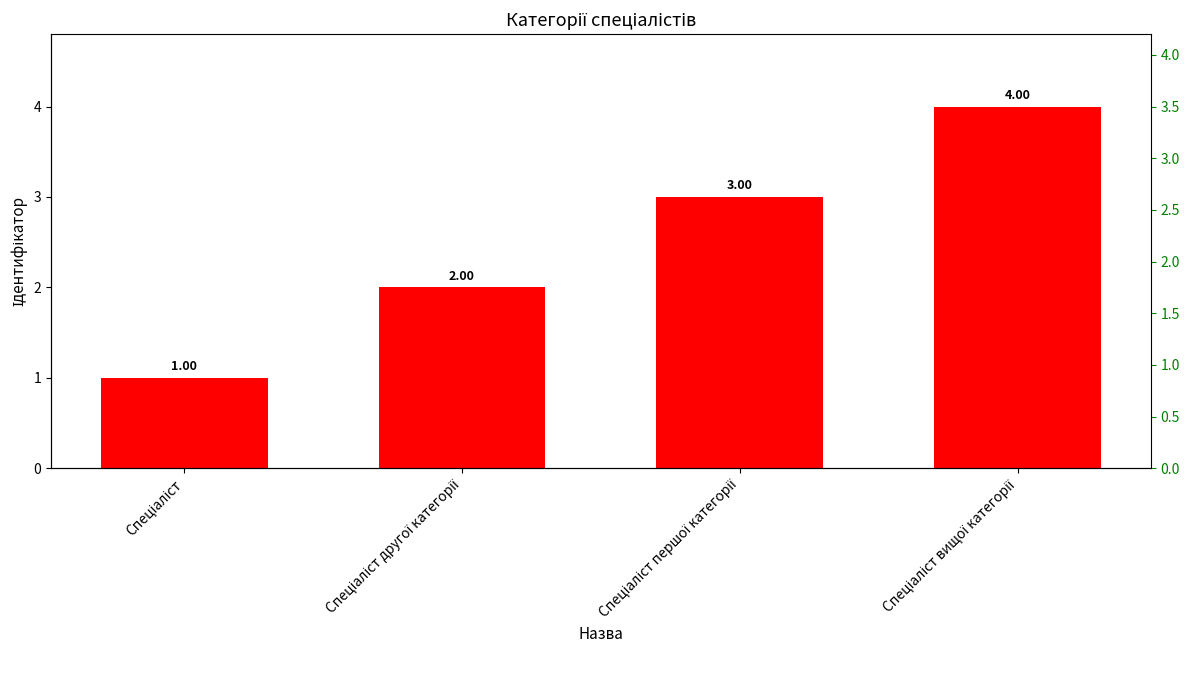

The value at Спеціаліст is 2. True or false?

False